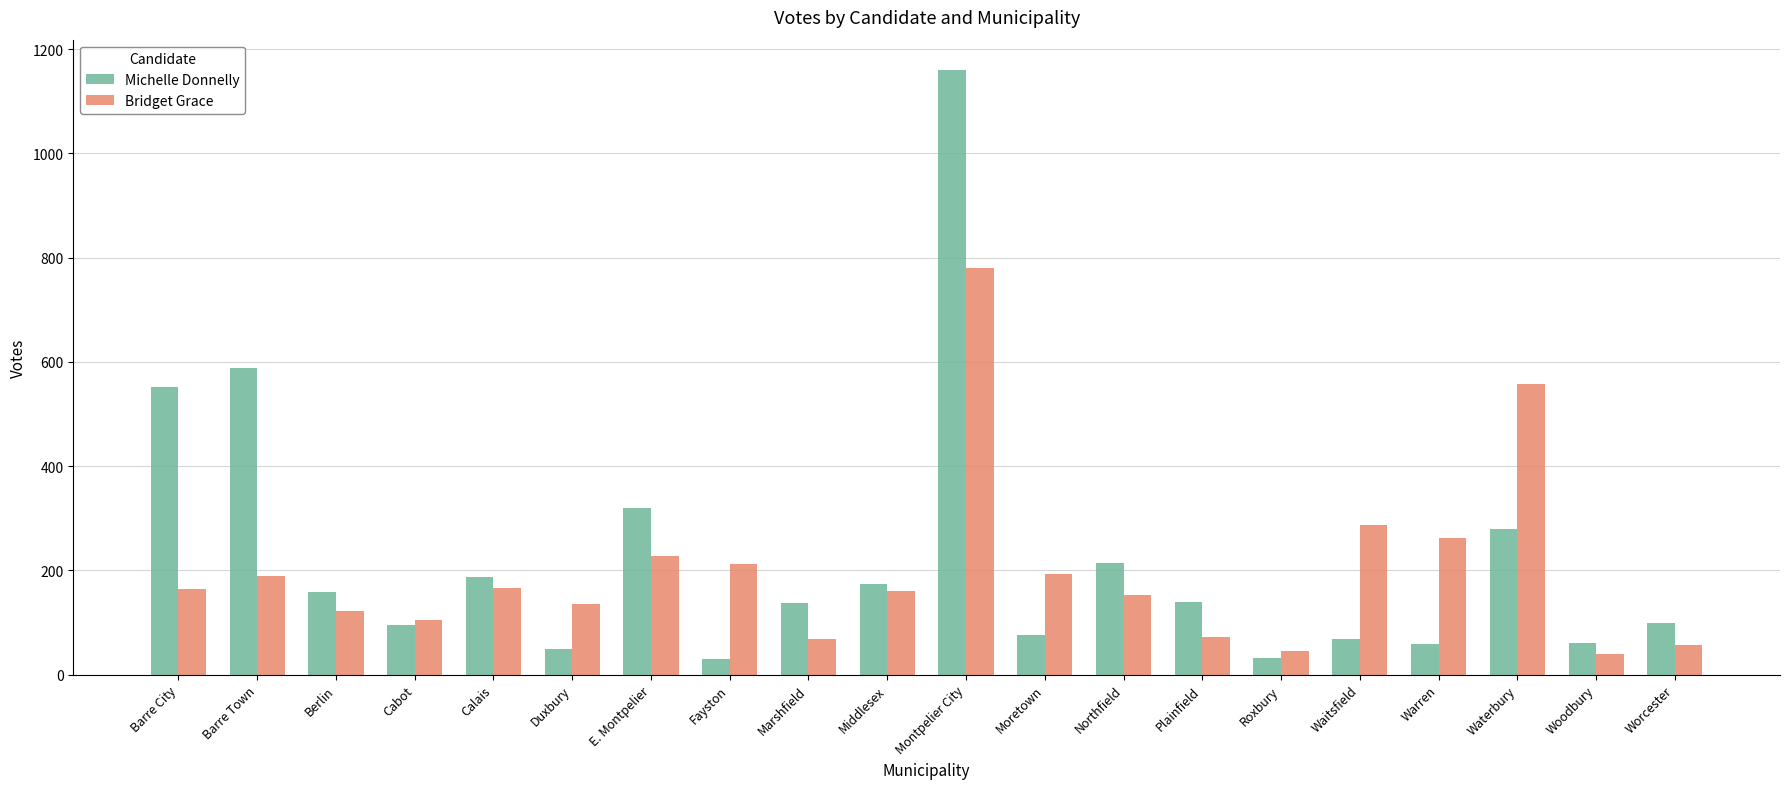

What is the sum of all Bridget Grace values?

4004